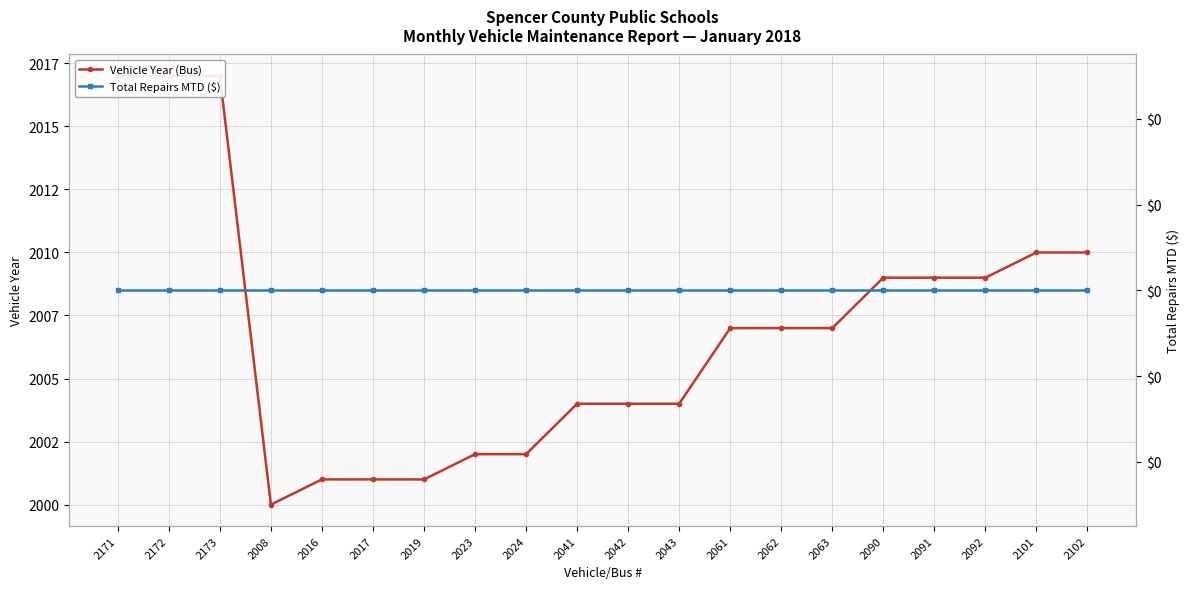

True or false: Vehicle Year (Bus) and Total Repairs MTD ($) cross at least once.

False